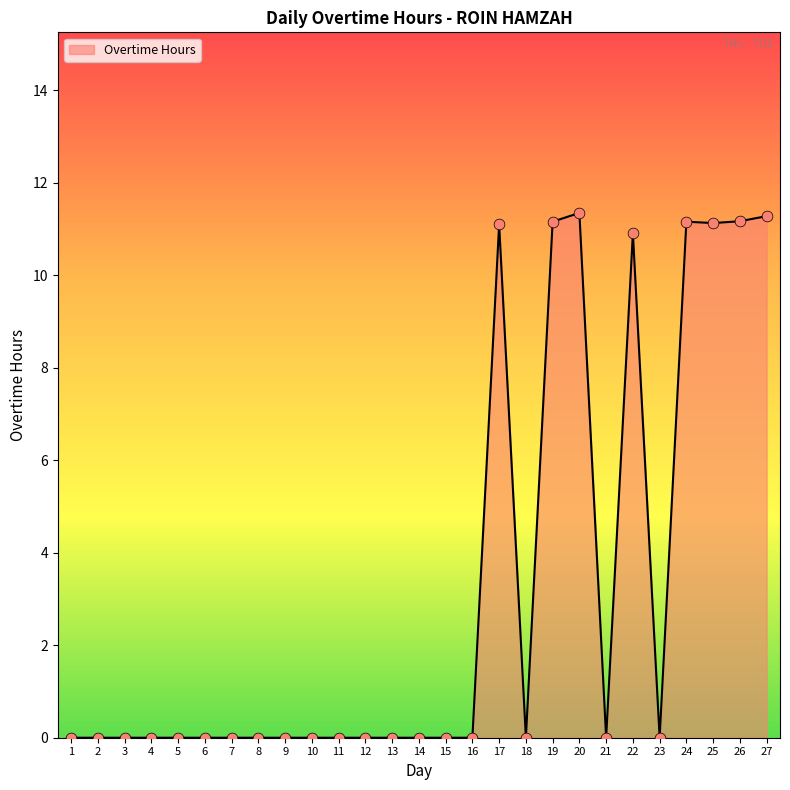

Which has a higher value, 19 or 18?

19